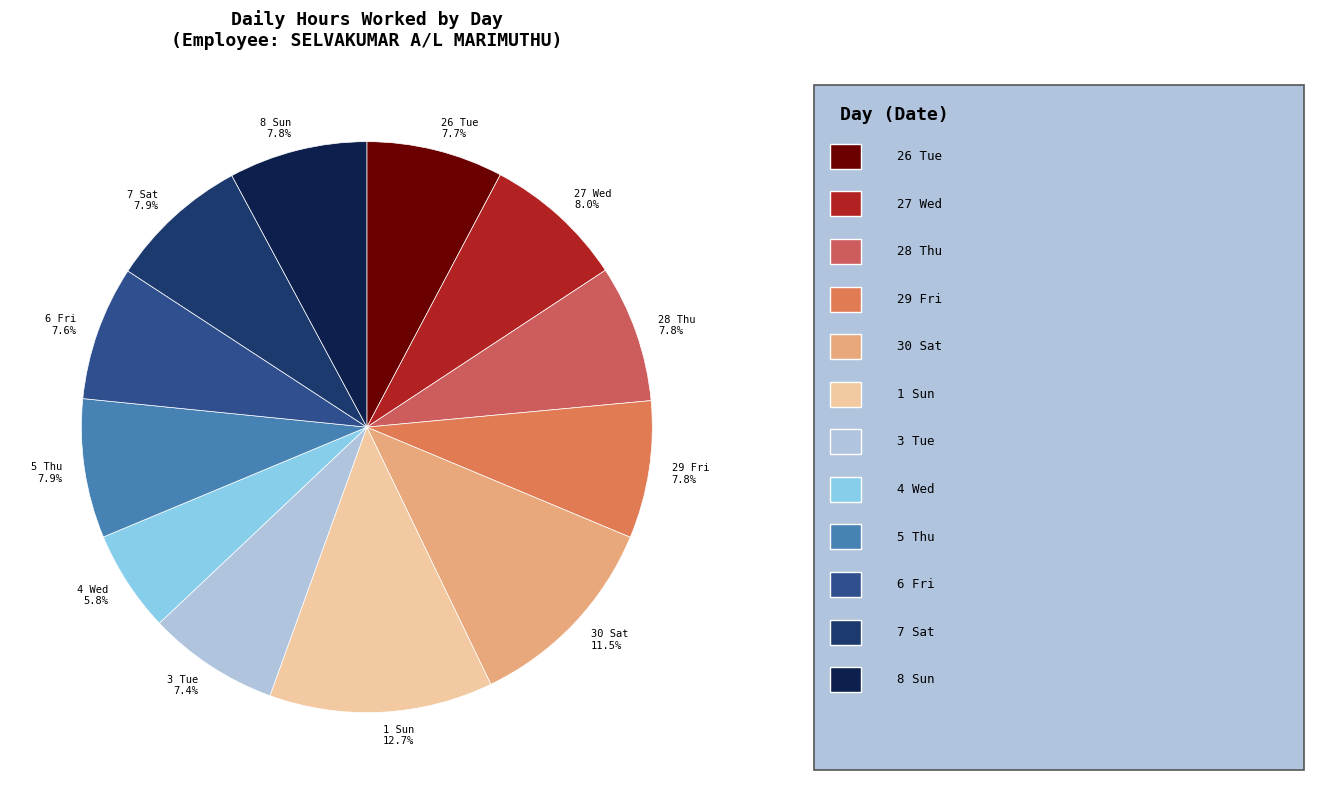

To the nearest percent, what percentage of the pie is 28 Thu?

8%